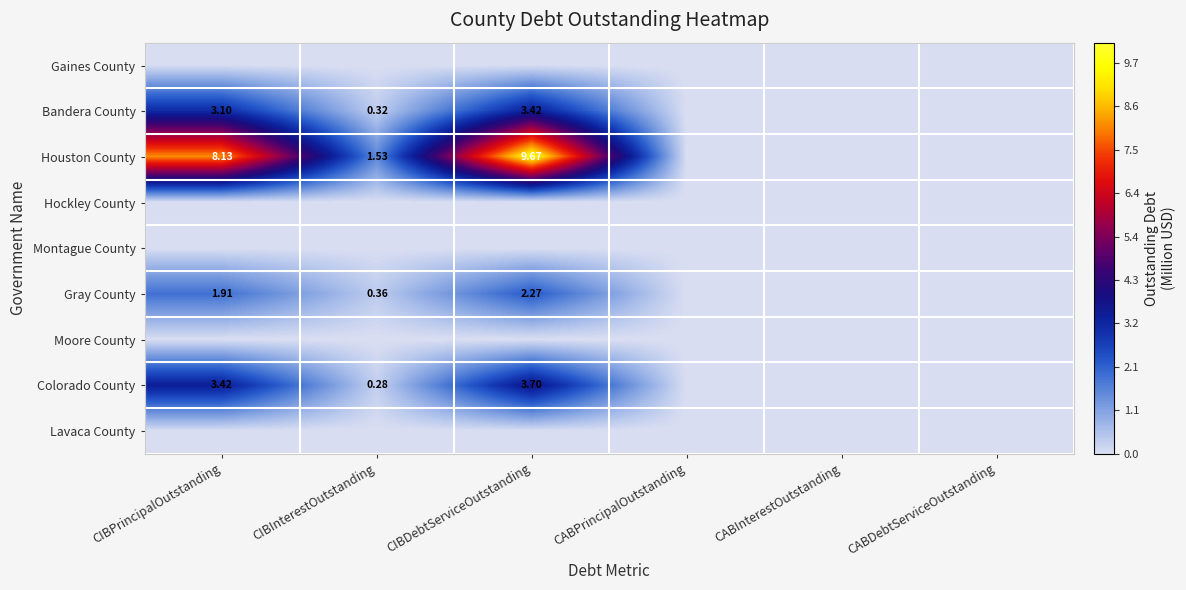

Rank the categories by Lavaca County value from highest to lowest.

CIBPrincipalOutstanding, CIBInterestOutstanding, CIBDebtServiceOutstanding, CABPrincipalOutstanding, CABInterestOutstanding, CABDebtServiceOutstanding